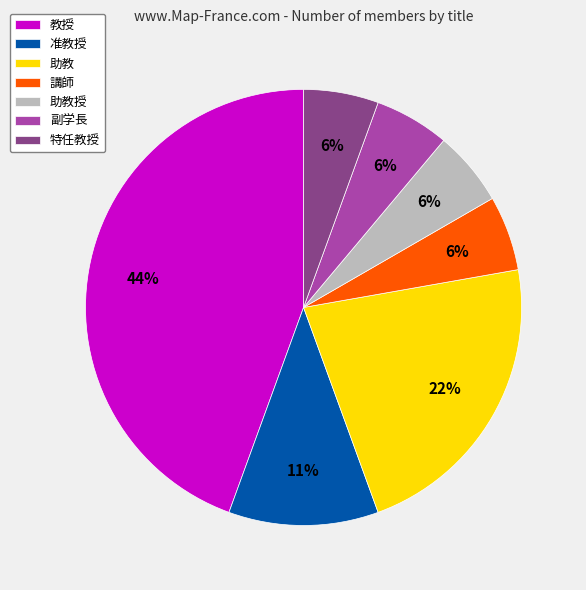

Does 助教授 represent more than half of the total?

No